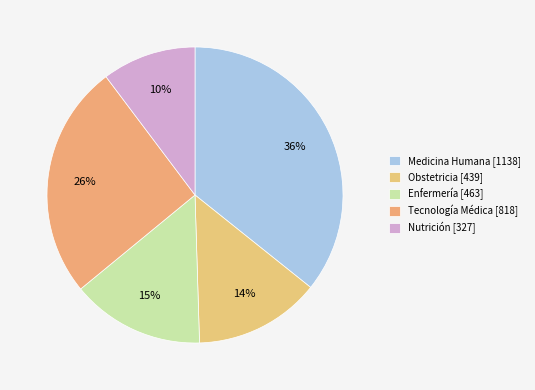

What percentage is NOT represented by Tecnología Médica?

74.3%